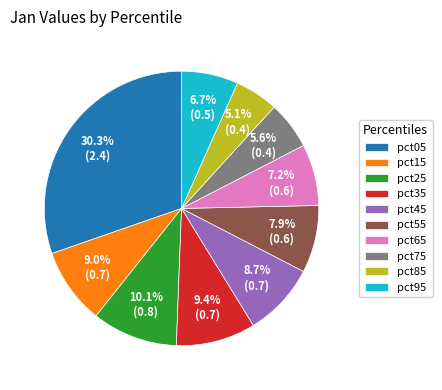

To the nearest percent, what is the average slice percentage?

10%